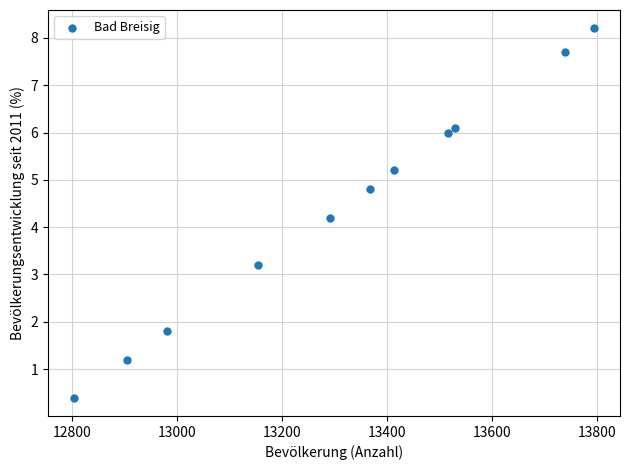

What Y value in the scatter plot is closest to 4?

4.2